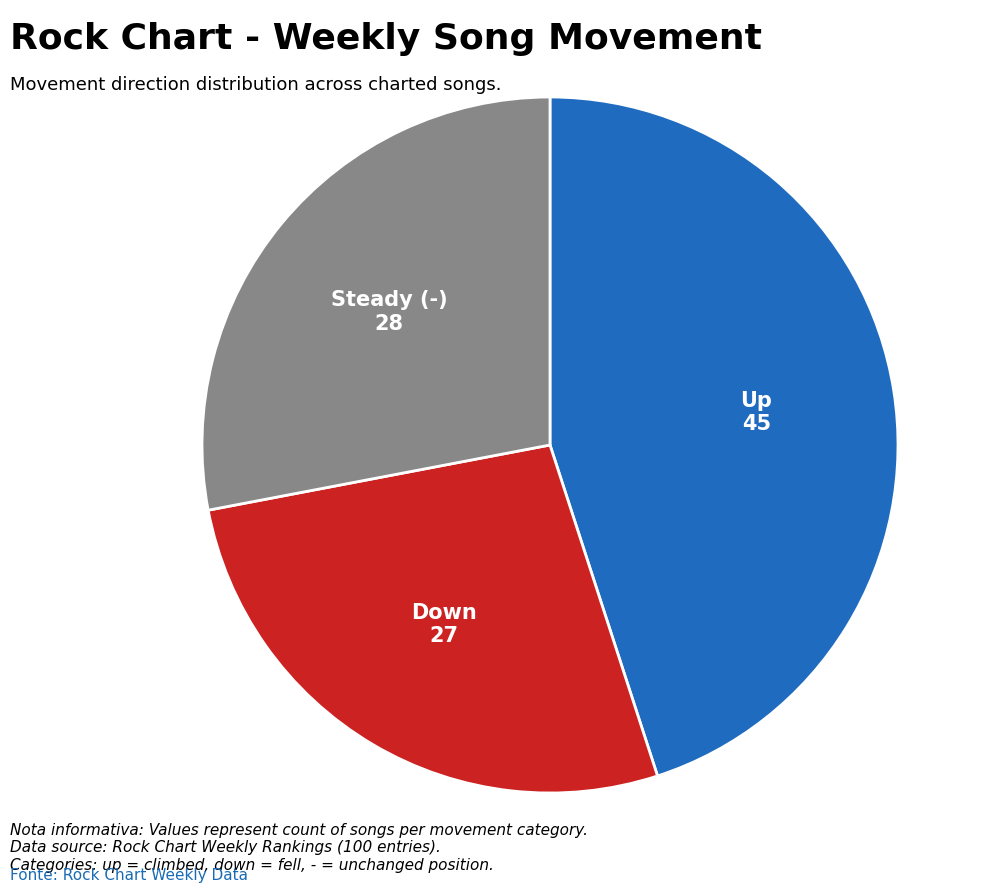

Is there any slice that represents more than half of the pie?

No